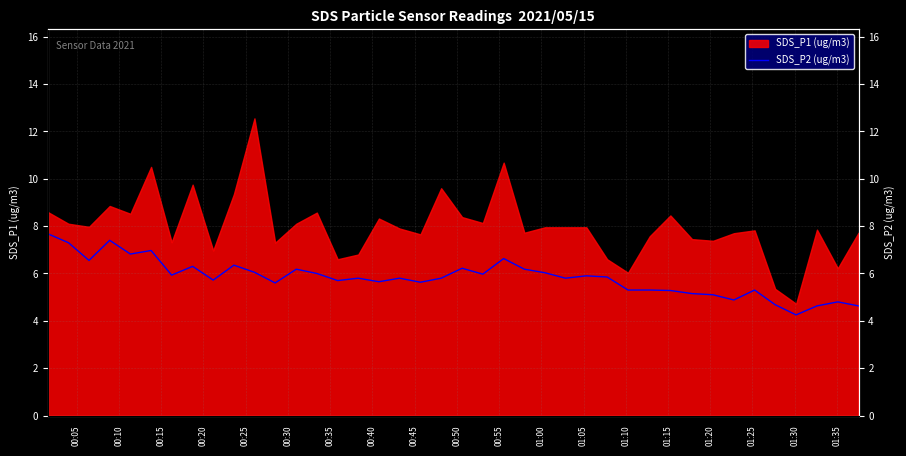

True or false: the data has more than 2 interior local peaks.

True